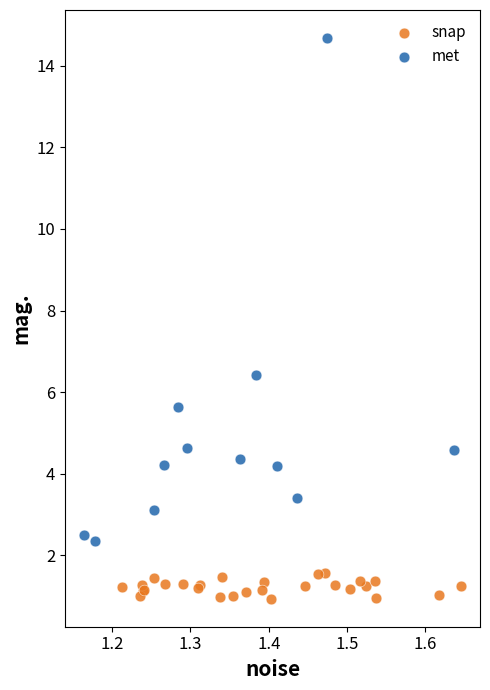

What are all the series names shown in the legend?

snap, met